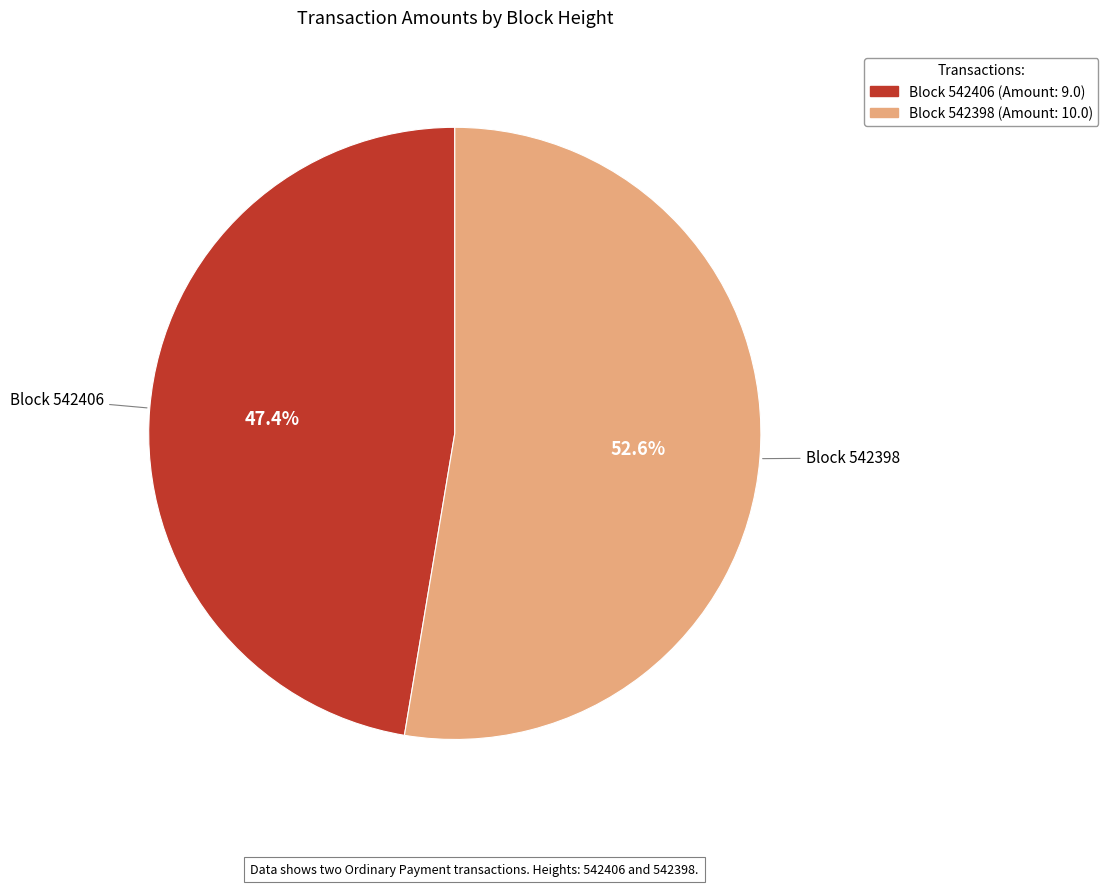

Rank the categories by value from lowest to highest.

Block 542406 (Amount: 9.0), Block 542398 (Amount: 10.0)